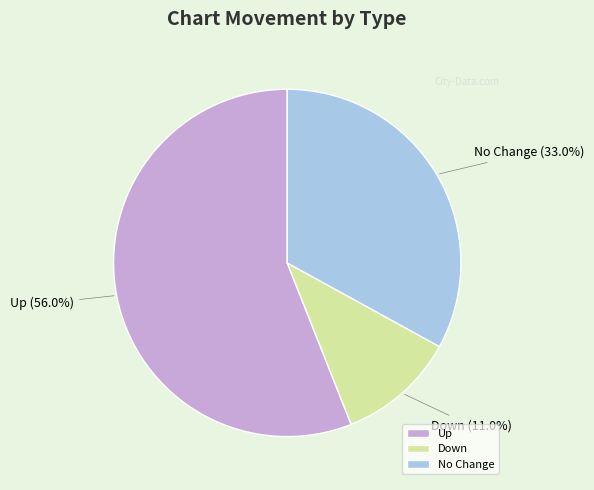

Which has a higher value, No Change or Up?

Up